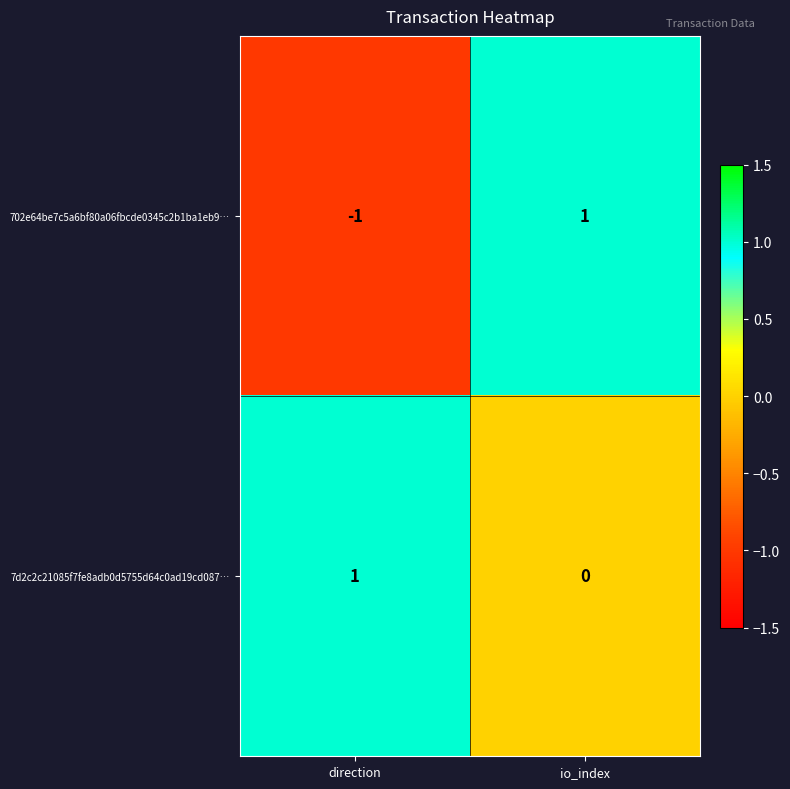

Which label corresponds to the smallest value in the chart?

direction